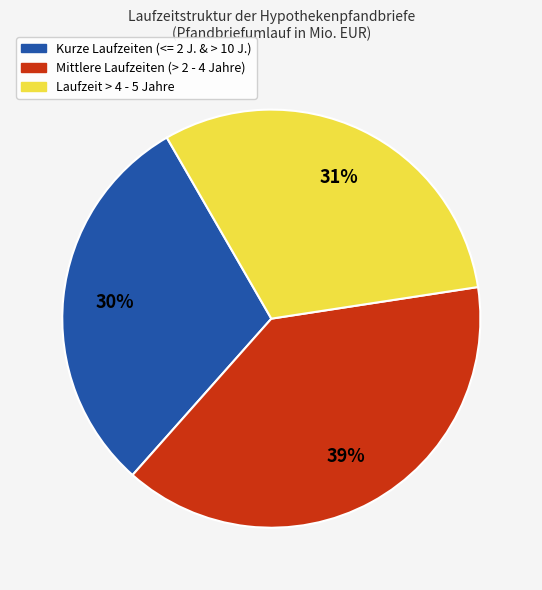

Does any single category account for the majority?

No